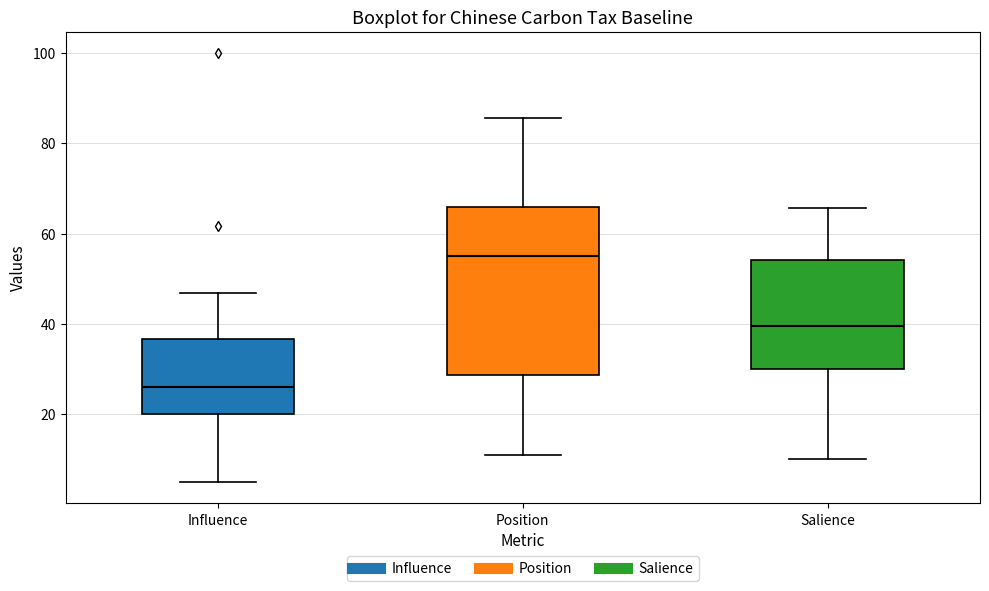

Reading left to right, read every box against the y-axis: the position of its median line, the range the box covers, and the ends of its whiskers. The values are not printed on the chart, so give them approximately, as read against the axis.

Influence: median 26, box 20 to 36, whiskers 6 to 46
Position: median 56, box 28 to 66, whiskers 10 to 86
Salience: median 40, box 30 to 54, whiskers 10 to 66